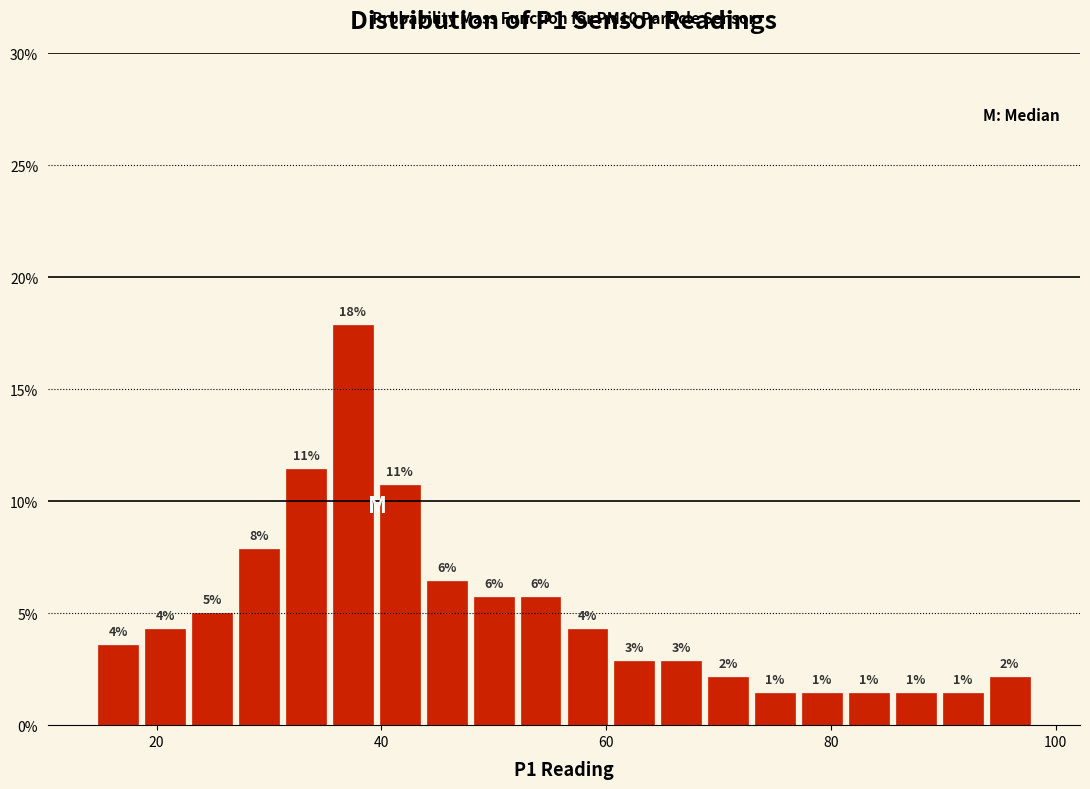

Read against the x-axis, roughly where is the centre of the tallest bar?

38